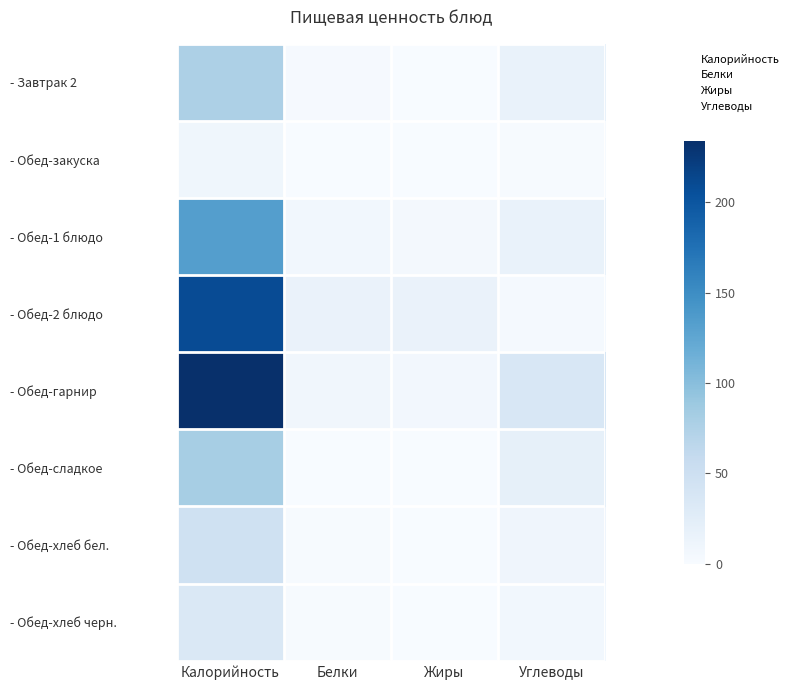

Reading left to right, transcribe all the data shown in this chart.

- Завтрак 2: Калорийность=76.0	Белки=2.0	Жиры=0.0	Углеводы=16.0
- Обед-закуска: Калорийность=8.5	Белки=0.5	Жиры=0.1	Углеводы=1.5
- Обед-1 блюдо: Калорийность=133.1	Белки=6.7	Жиры=4.6	Углеводы=16.3
- Обед-2 блюдо: Калорийность=208.9	Белки=15.3	Жиры=14.9	Углеводы=3.5
- Обед-гарнир: Калорийность=234.0	Белки=8.0	Жиры=6.0	Углеводы=36.0
- Обед-сладкое: Калорийность=81.0	Белки=0.5	Жиры=0.1	Углеводы=19.8
- Обед-хлеб бел.: Калорийность=46.9	Белки=1.5	Жиры=0.2	Углеводы=9.8
- Обед-хлеб черн.: Калорийность=34.2	Белки=1.3	Жиры=0.2	Углеводы=6.7